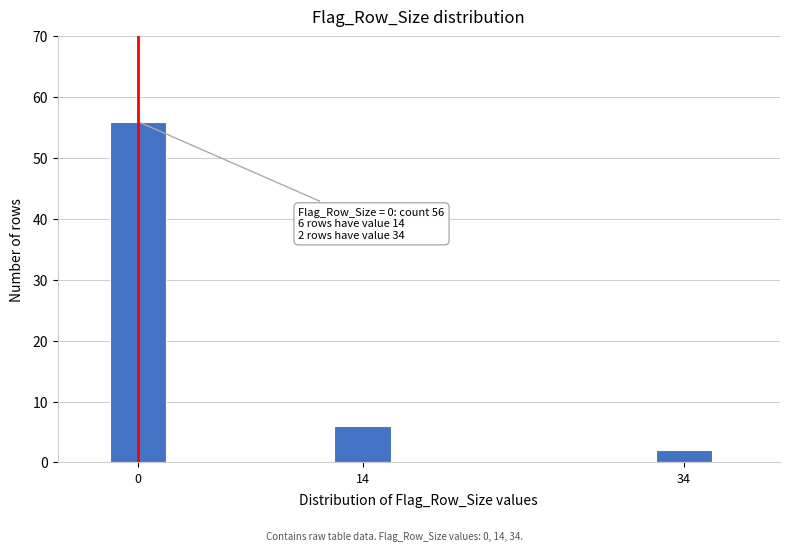

Reading left to right, extract all data points from this chart.

56	6	2